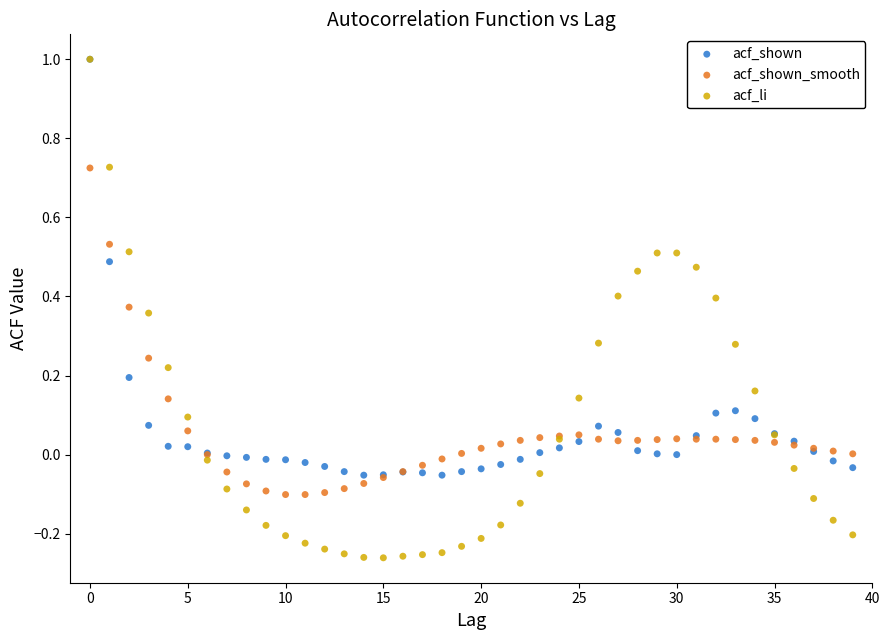

What are all the series names shown in the legend?

acf_shown, acf_shown_smooth, acf_li